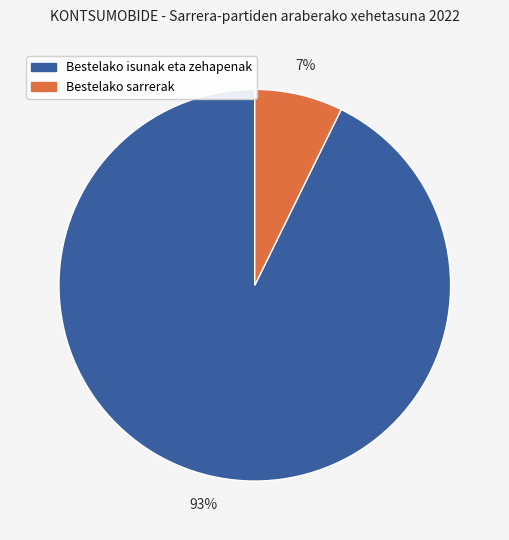

Is there a majority slice in this chart?

Yes